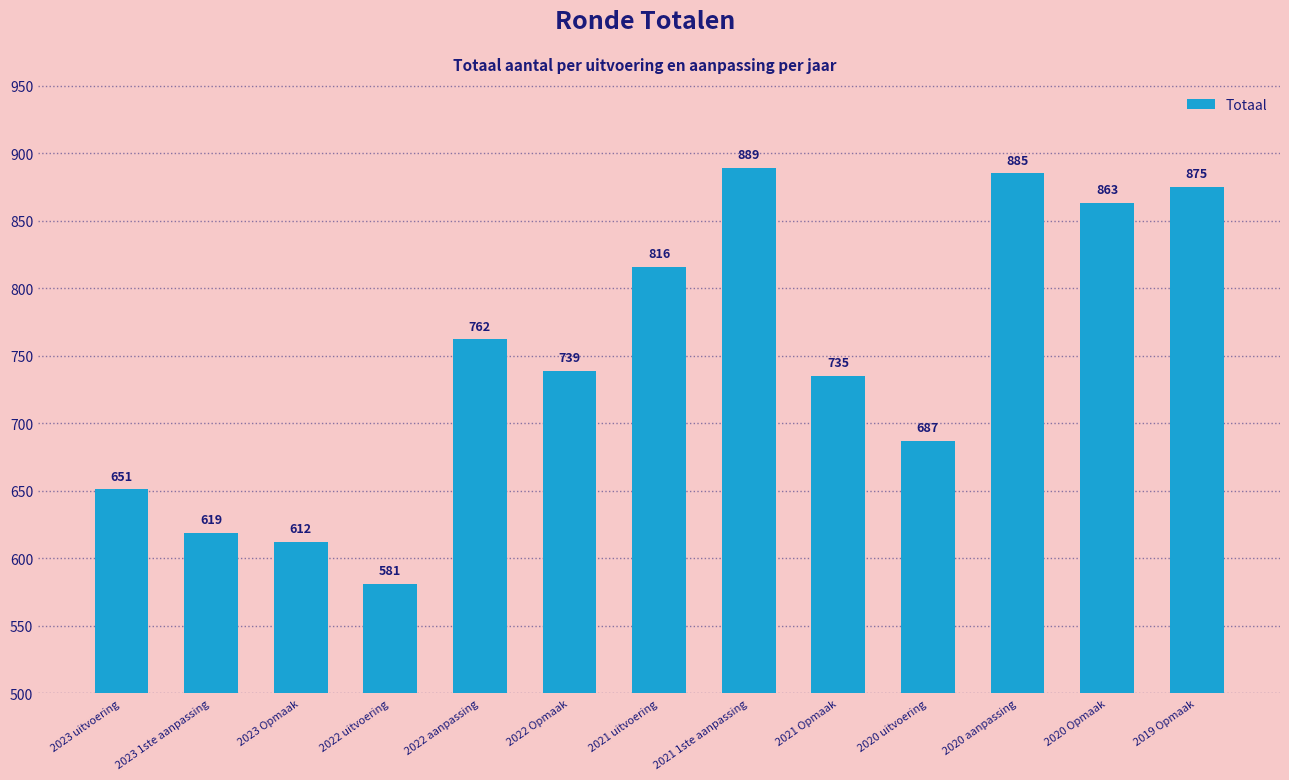

Reading left to right, extract all data points from this chart.

651	619	612	581	762	739	816	889	735	687	885	863	875